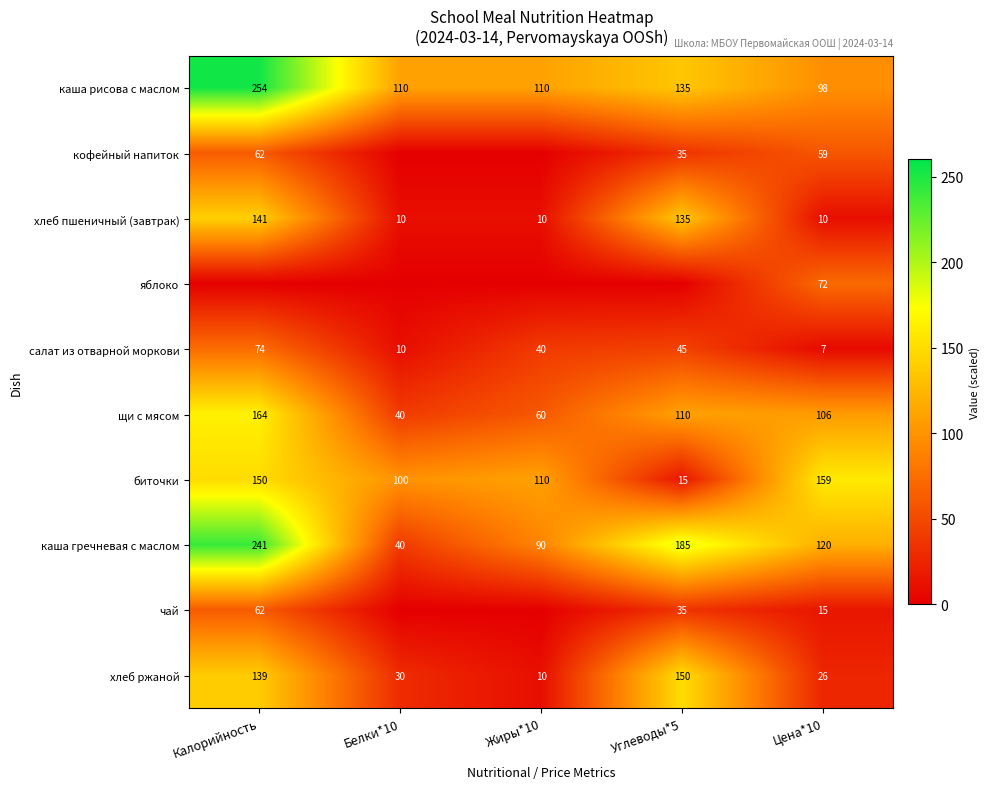

The хлеб пшеничный (завтрак) series shows 141 at Калорийность. True or false?

True